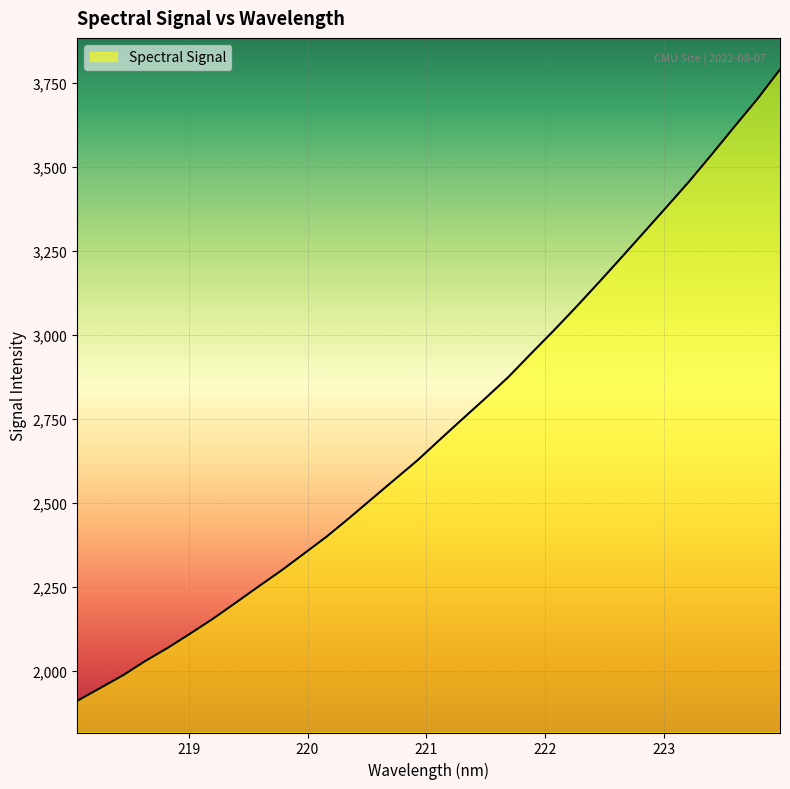

What is the smallest value displayed?

1910.5